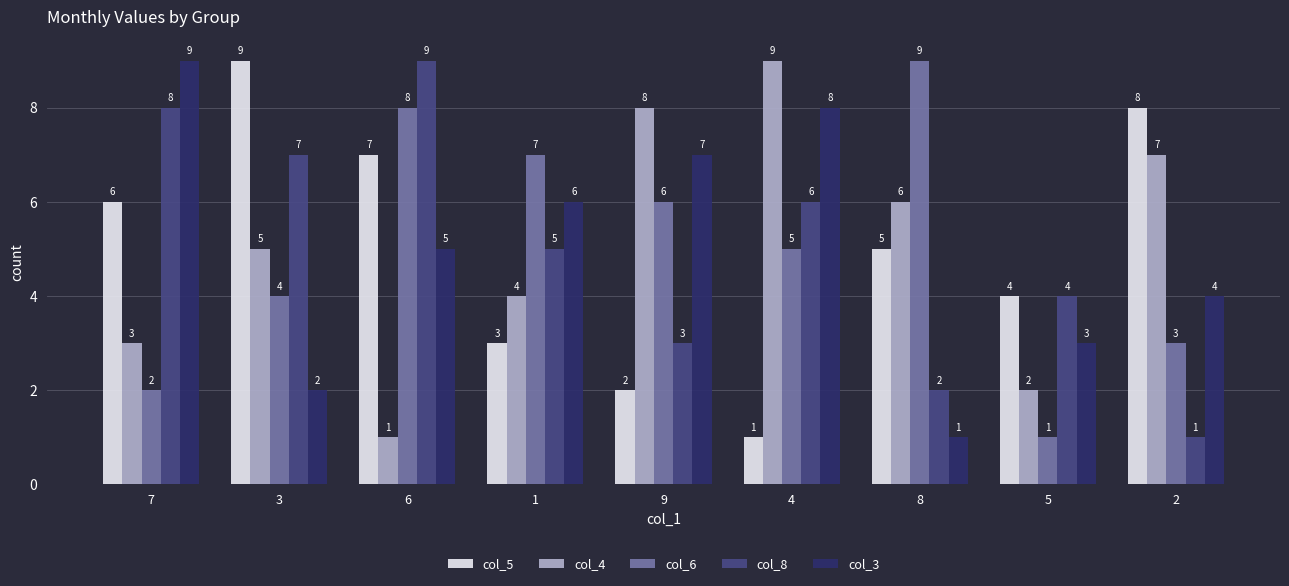

How many groups of bars are there?

9